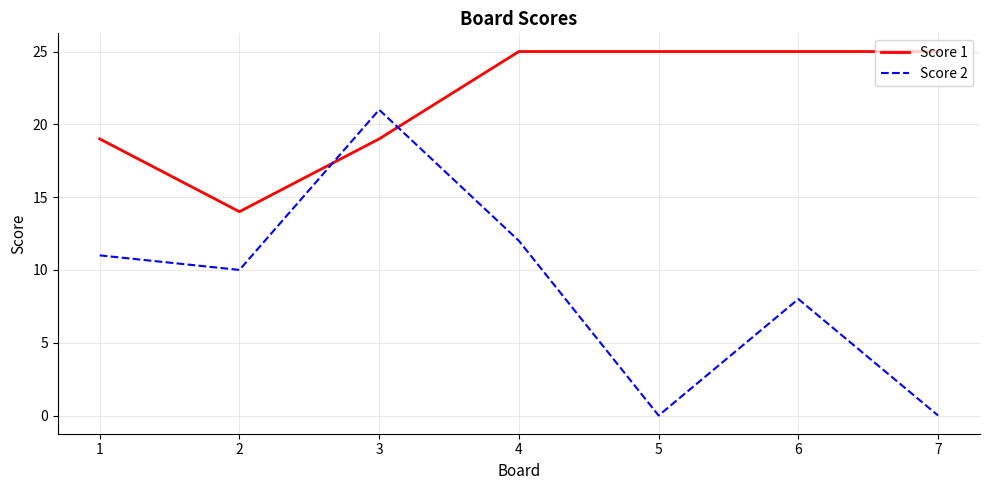

What are all the series names shown in the legend?

Score 1, Score 2